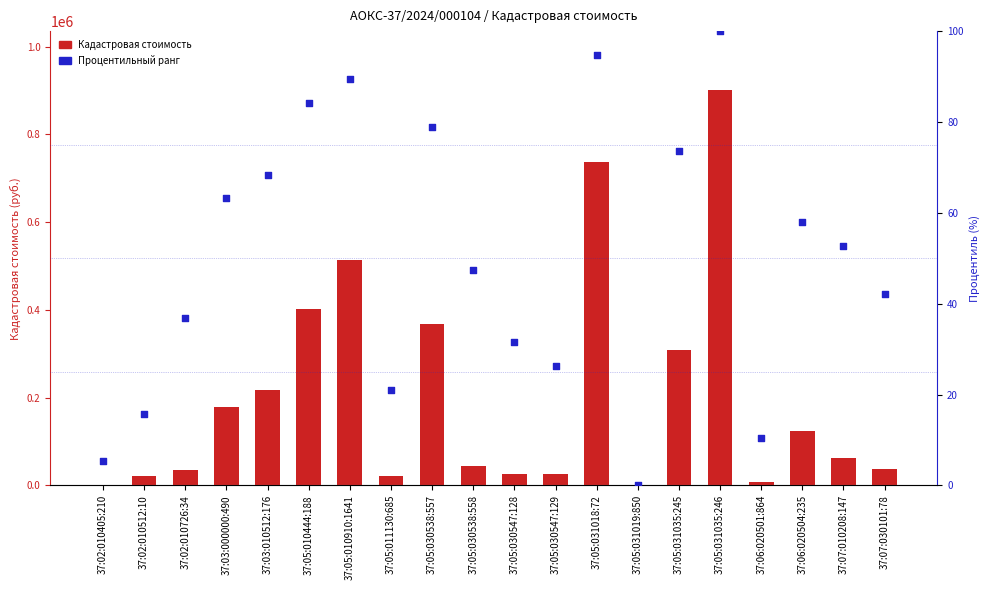

Which series has the largest Y range (max minus min)?

Кадастровая стоимость